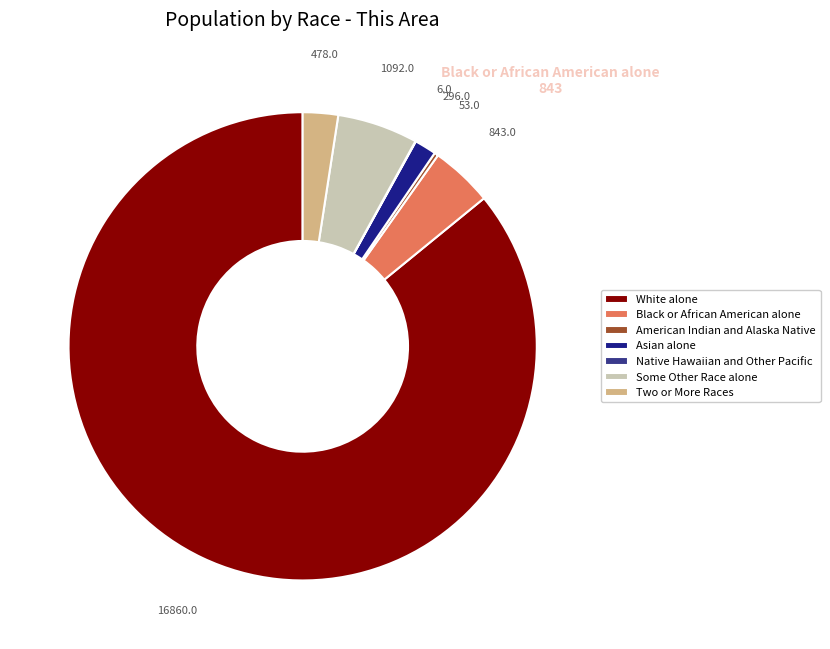

Approximately how many times larger is the value at Asian alone compared to Black or African American alone?

0.4